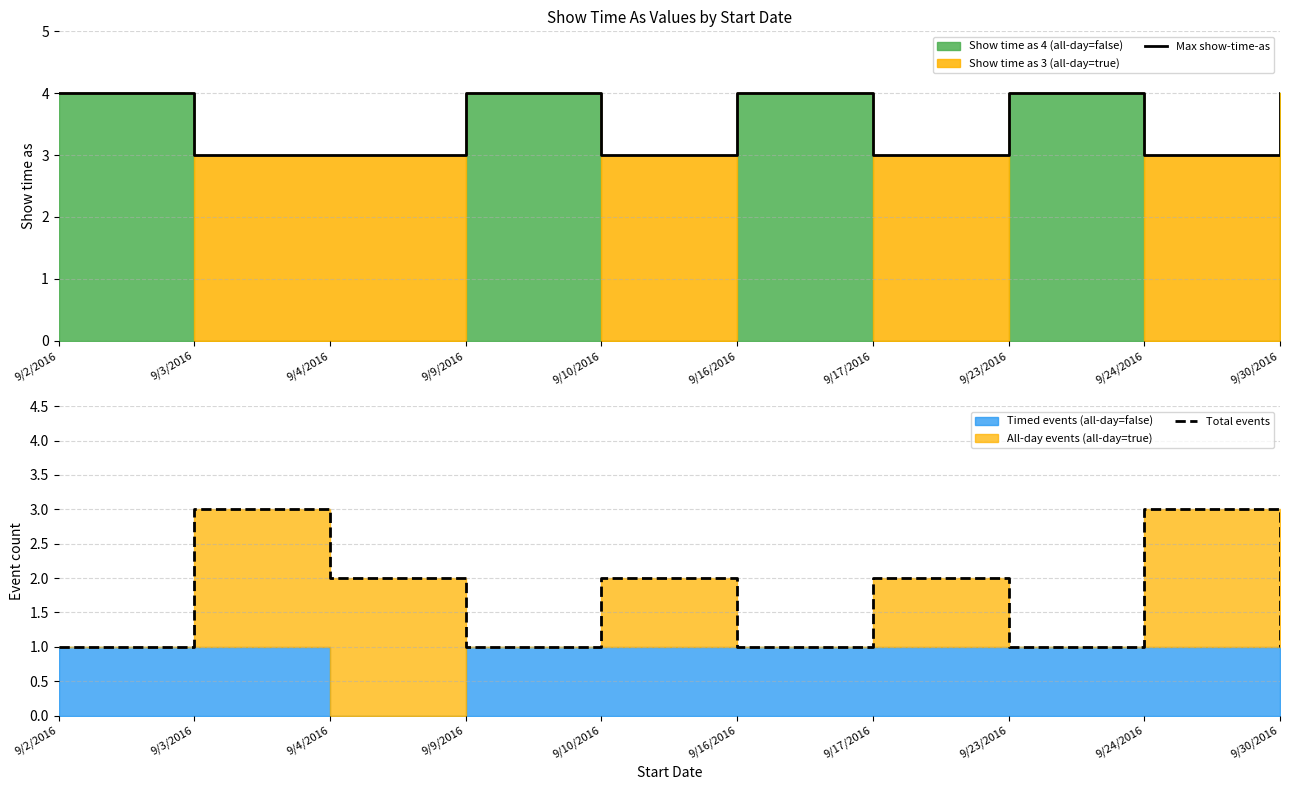

Which series has the largest total across all categories?

Max show-time-as